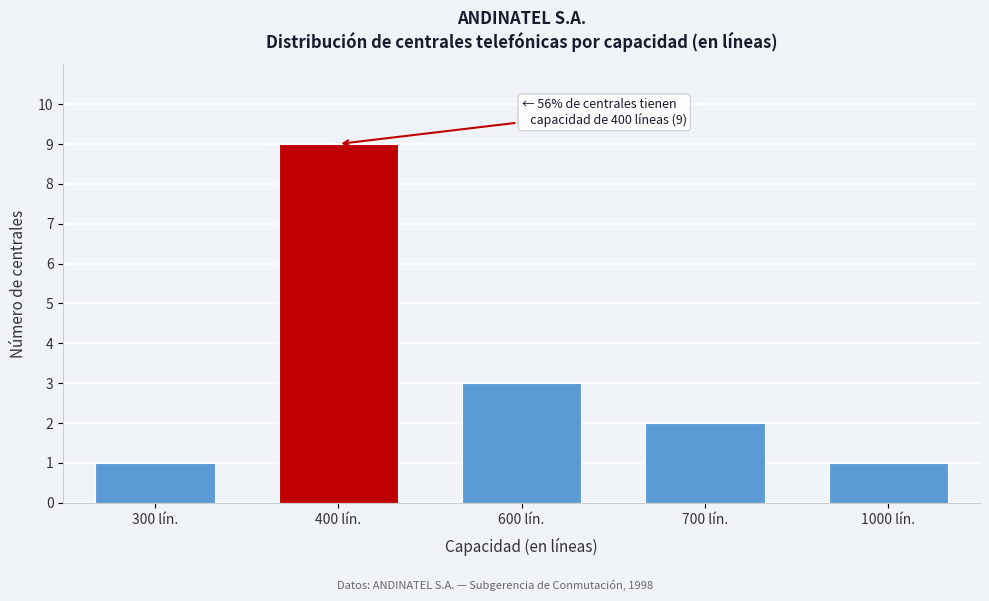

Reading left to right, list all the values displayed in this chart.

1	9	3	2	1